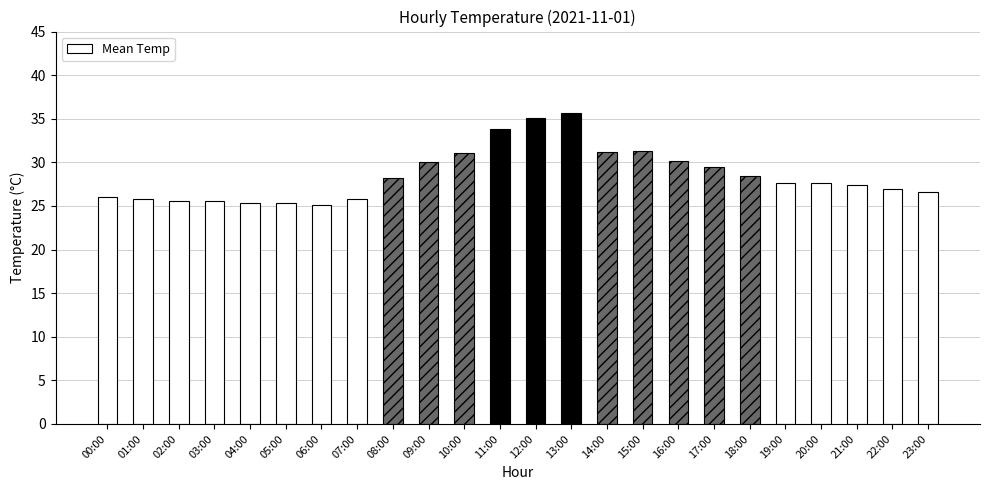

Read the value at 17:00.

29.5